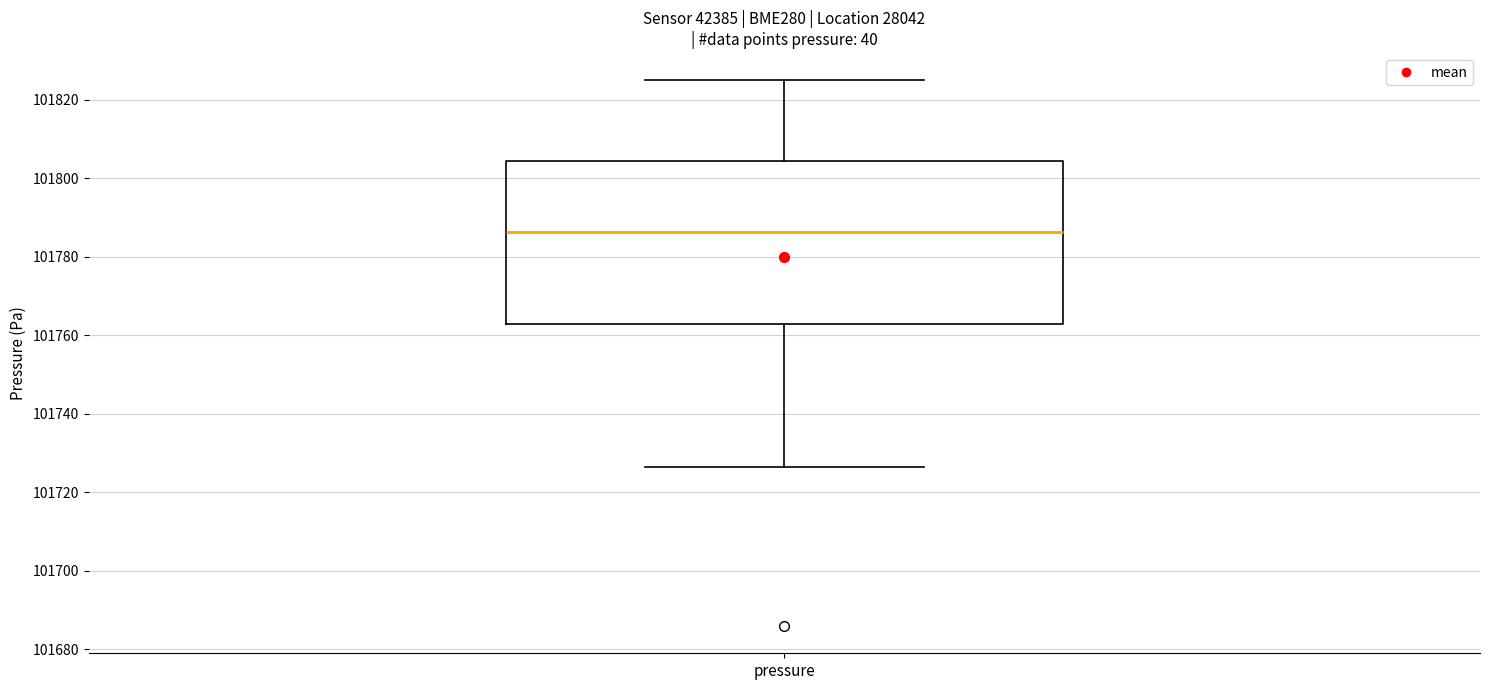

Transcribe this box plot: give where the median line is, the range the box spans, and where the two whiskers end, as read against the y-axis. The values are not printed on the chart, so give them approximately, as read against the axis.

median 101786, box 101762 to 101804, whiskers 101726 to 101824